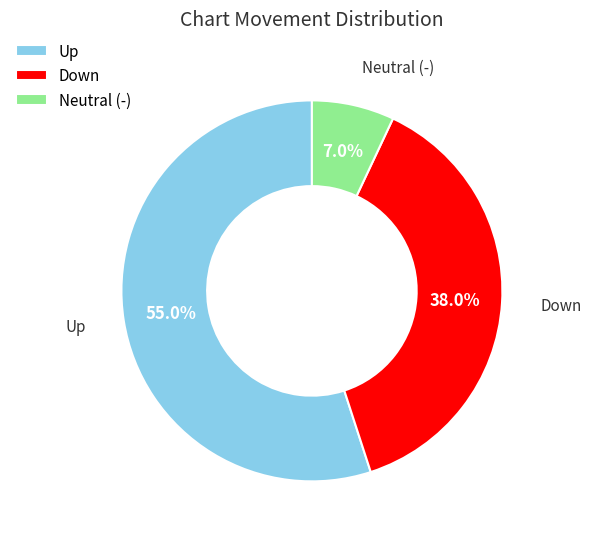

What is the smallest slice in the pie chart?

Neutral (-)